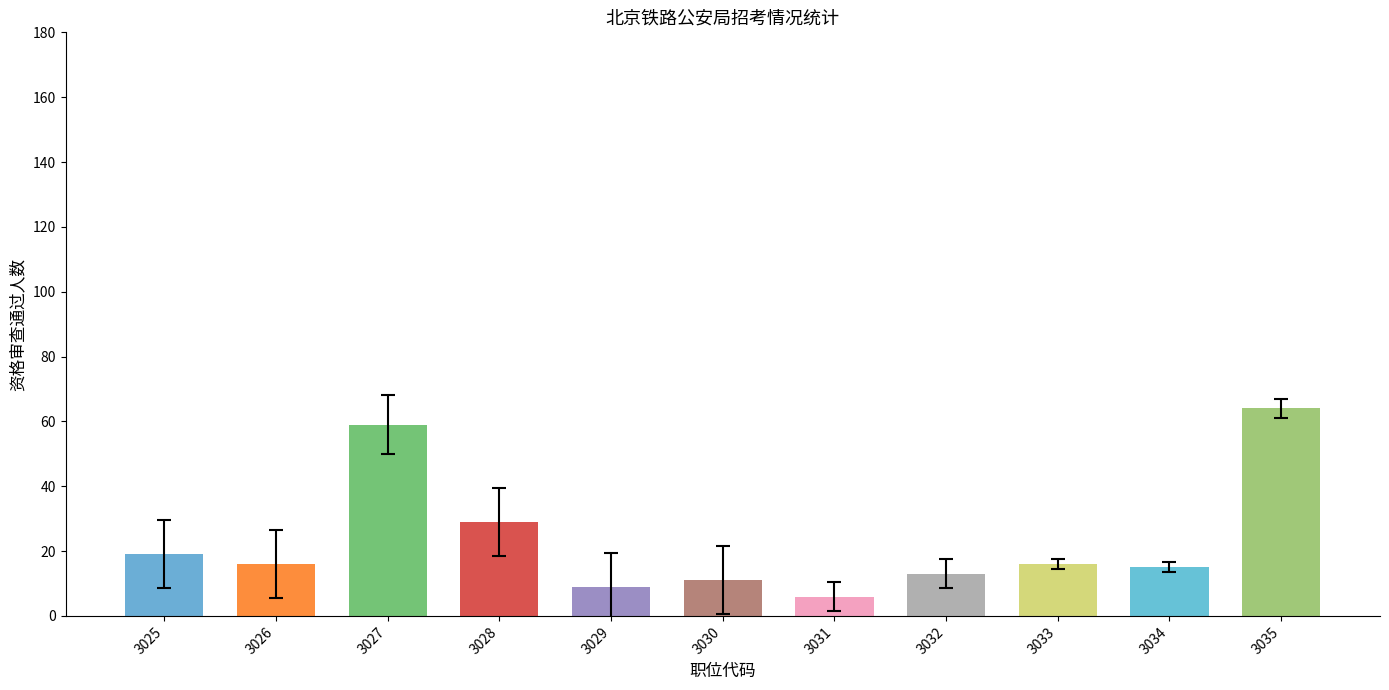

What is the value of the 10th bar from the left?

15